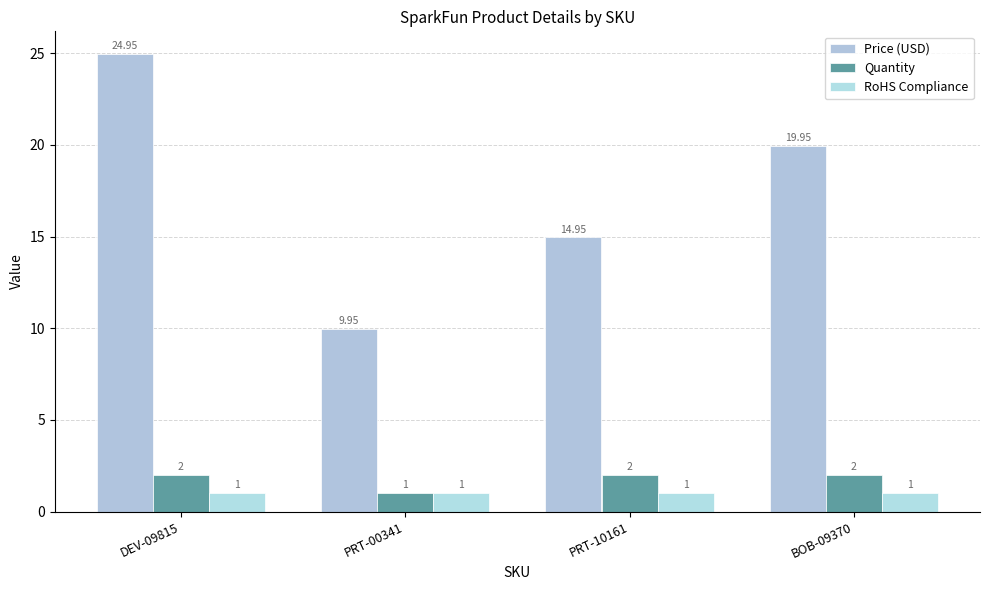

What position from the right is DEV-09815?

4